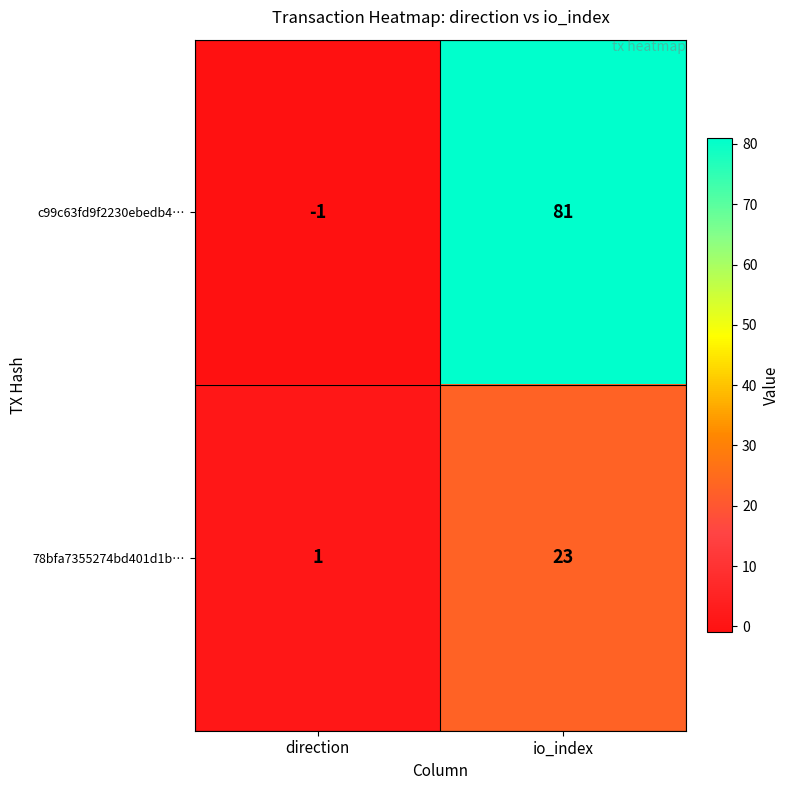

Rank the series at direction from highest to lowest value.

78bfa7355274bd401d1b…, c99c63fd9f2230ebedb4…